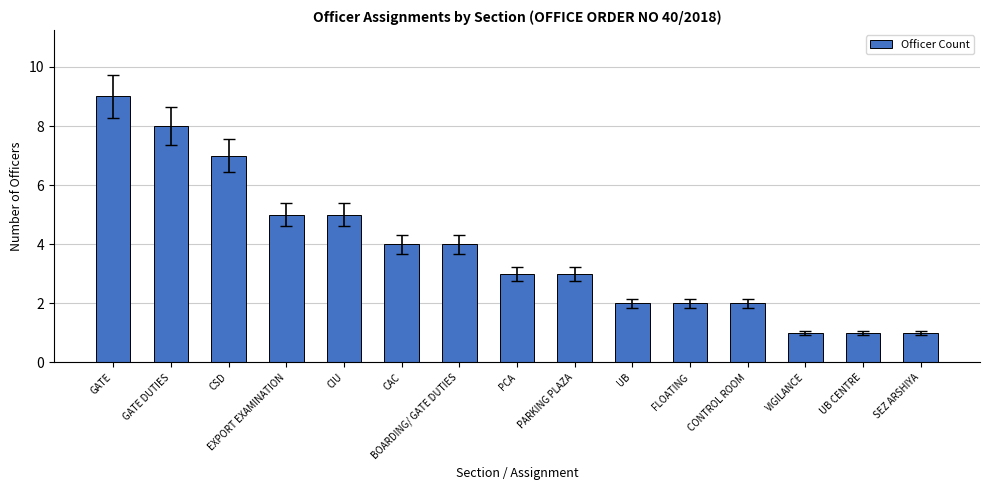

What is the maximum value shown in the chart?

9